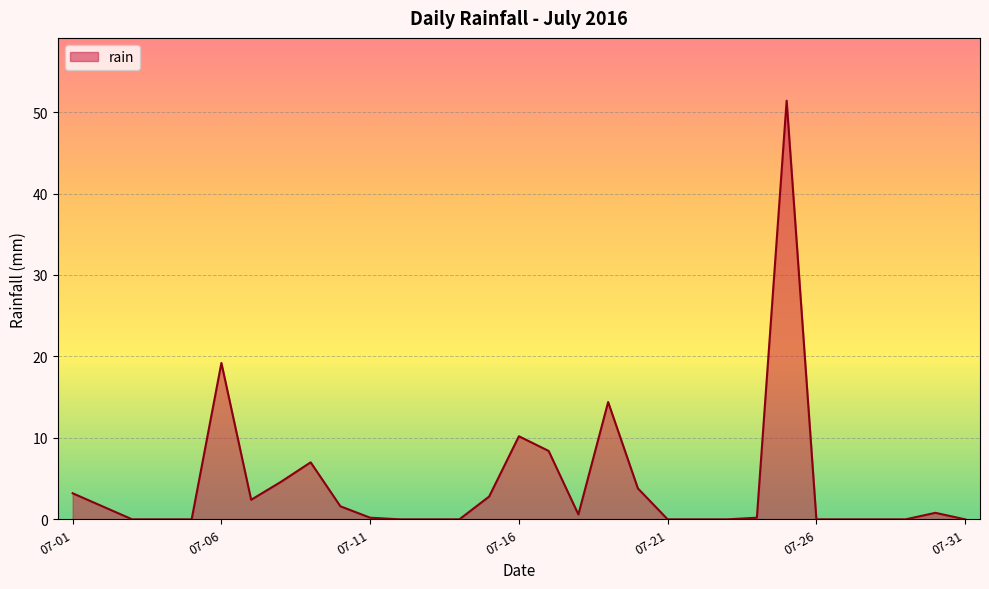

What is the difference between the maximum and minimum values?

51.4